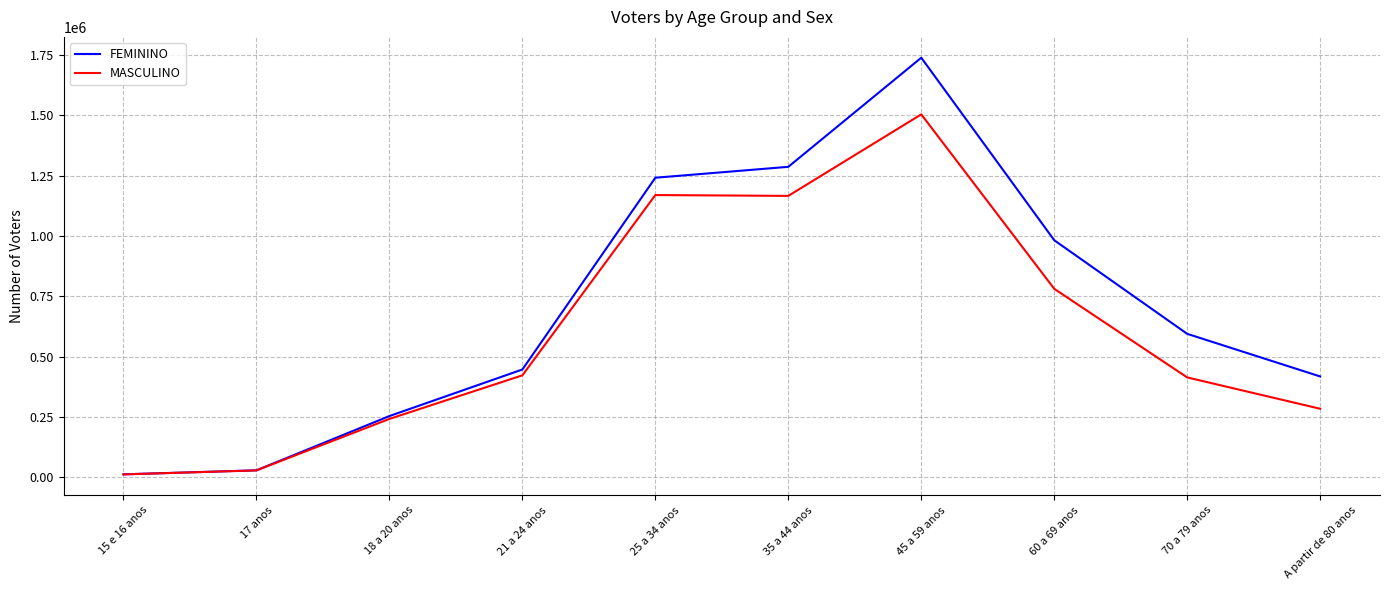

What is the total value across all series at 21 a 24 anos?

869186